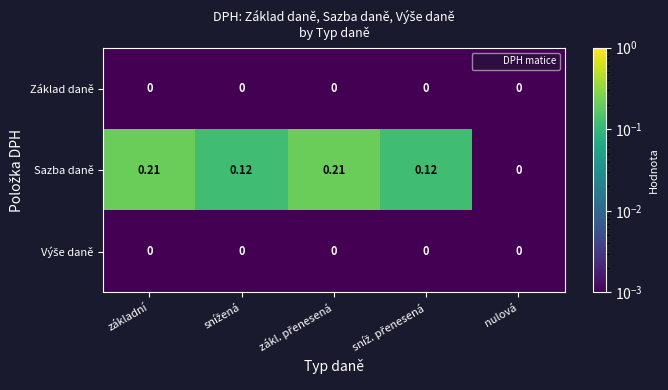

Which series has the largest total across all categories?

Sazba daně